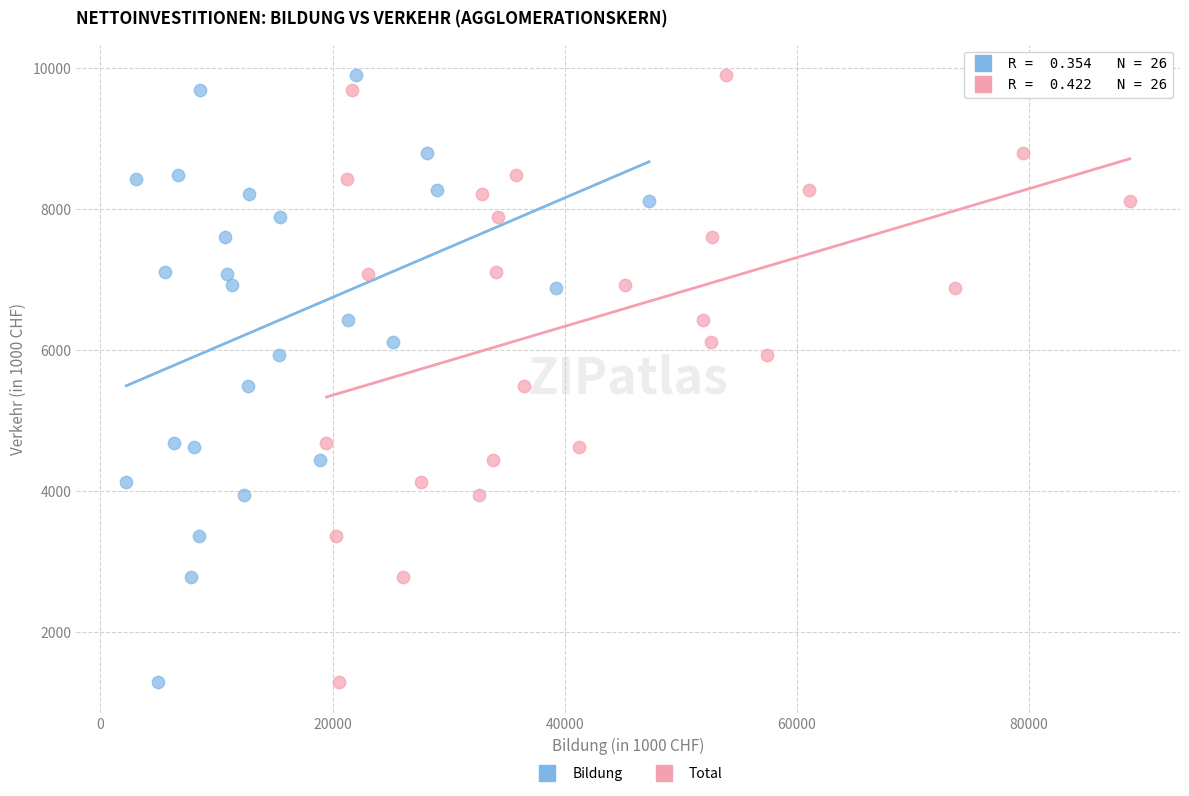

What are all the series names shown in the legend?

Bildung, Total